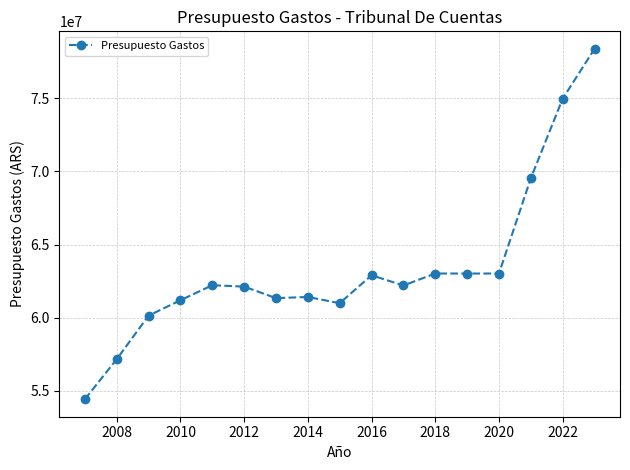

What is the value of the 10th point from the left?

62897820